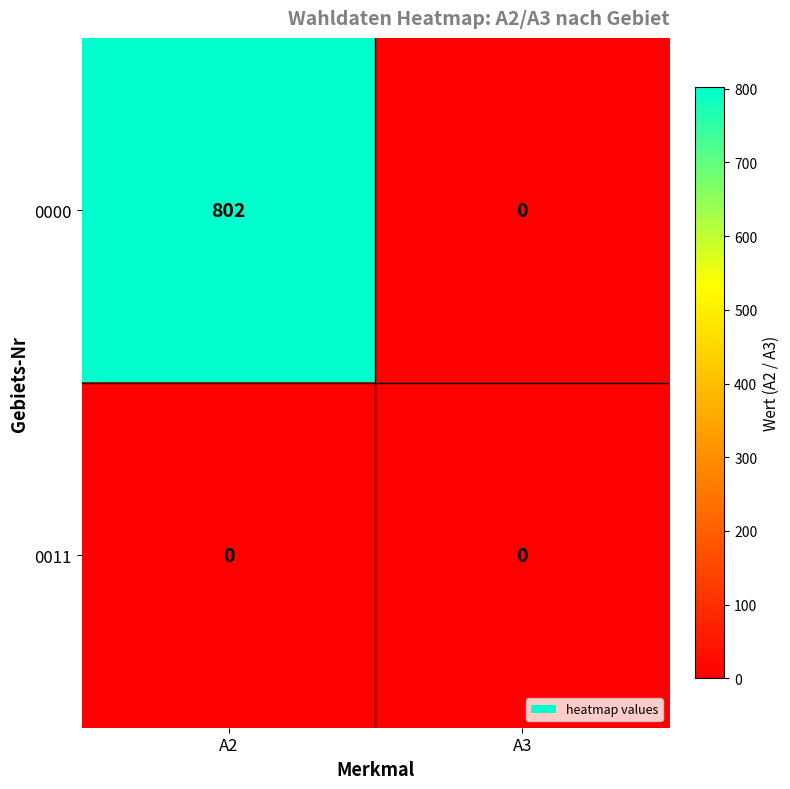

Reading left to right, transcribe all the data shown in this chart.

0000: 802	0
0011: 0	0